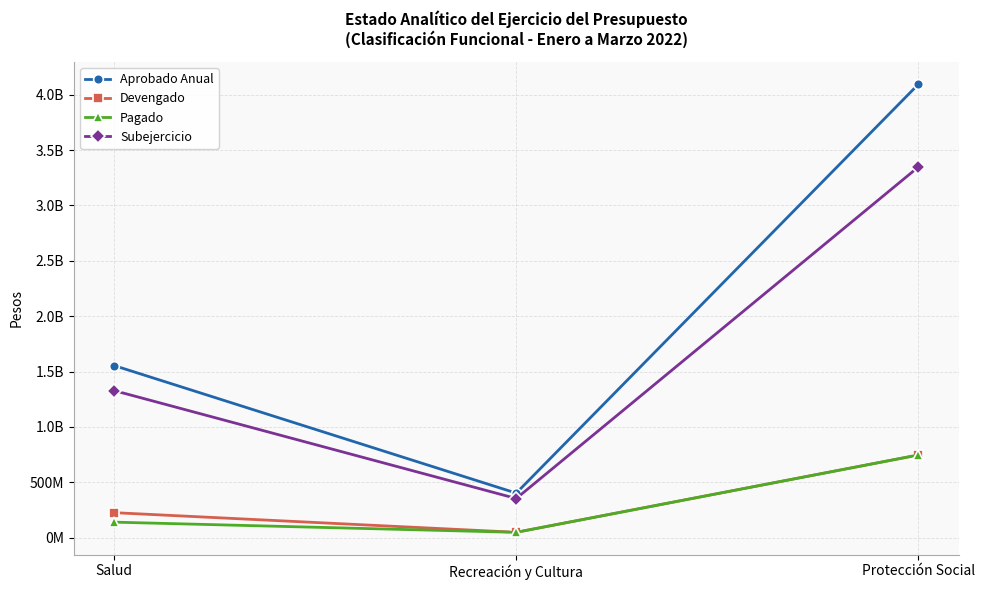

Is this an area chart (filled region under the line)?

No